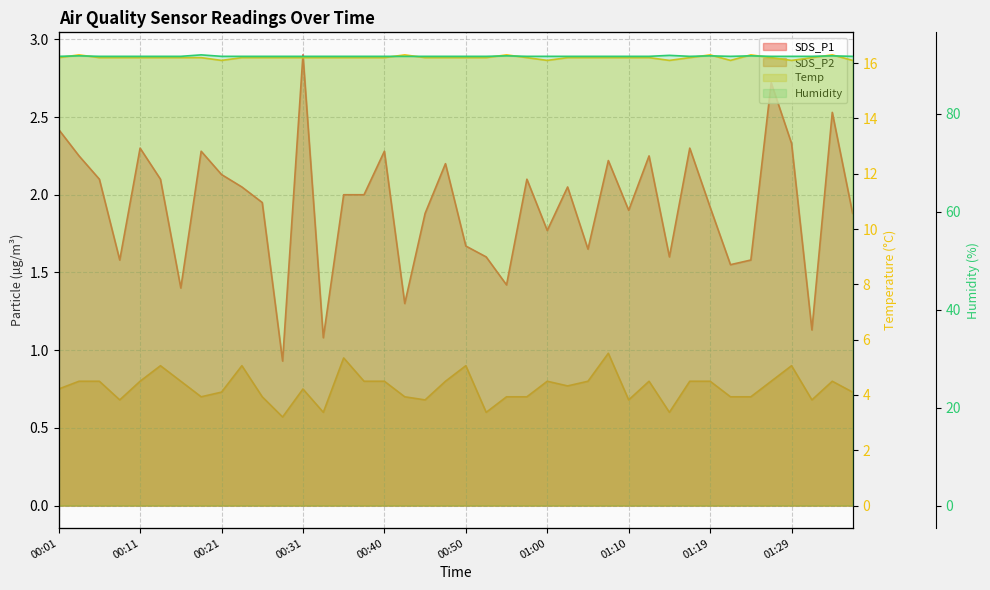

At how many categories does at least one series exceed 41?

40